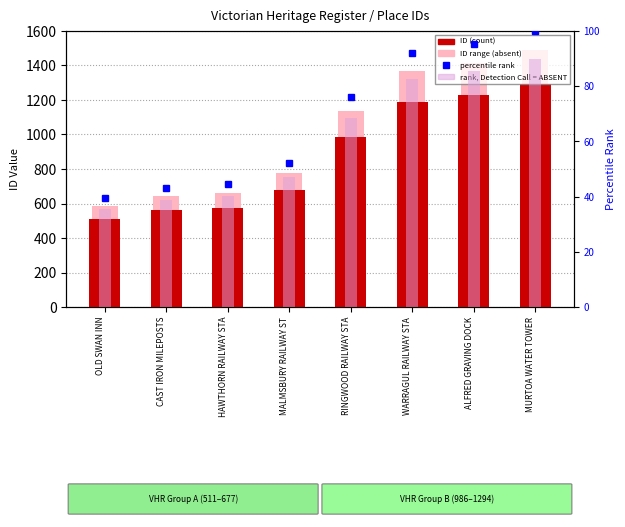

What is the difference between the ID (count) values at CAST IRON MILEPOSTS and ALFRED GRAVING DOCK?

671.0